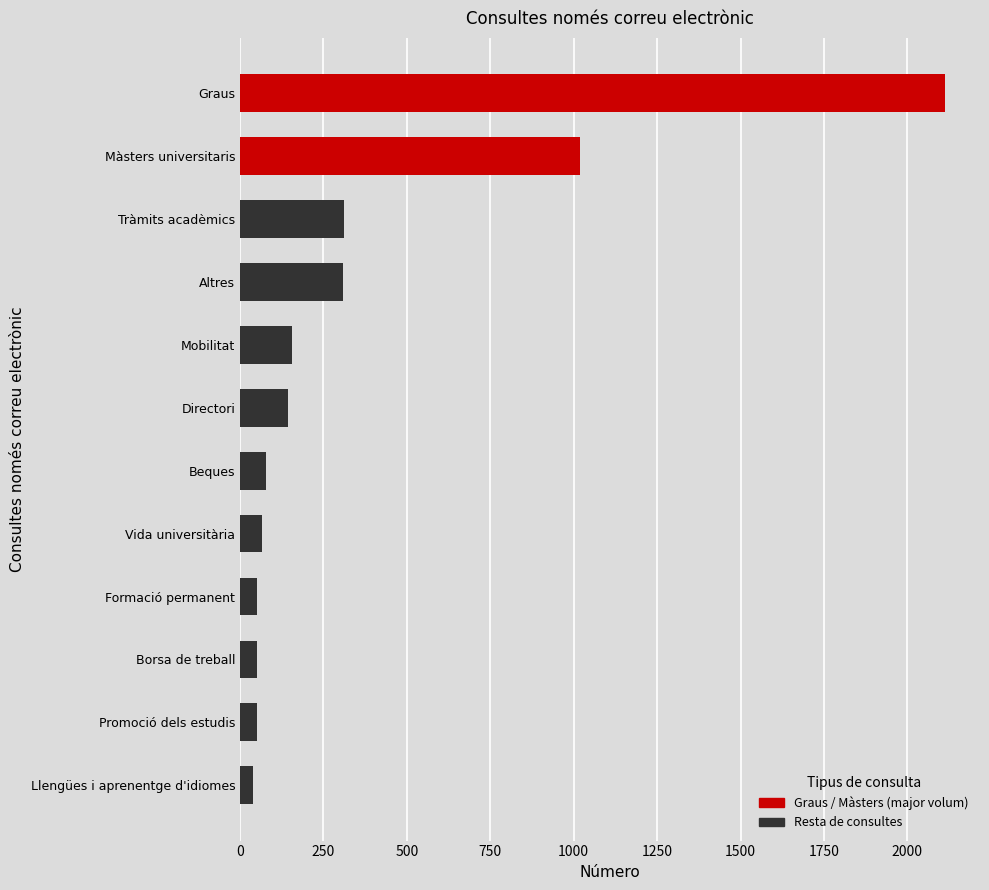

At which label is the value closest to 1075?

Màsters universitaris